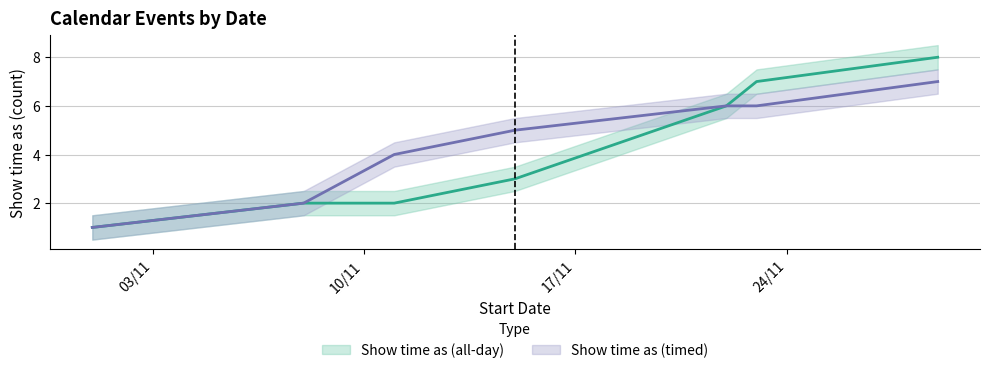

At which label does Show time as (all-day) reach its minimum?

03/11